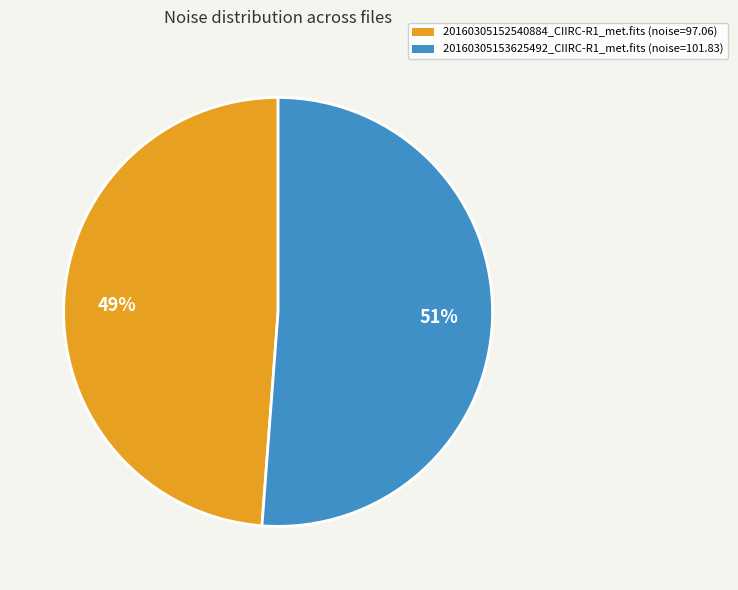

To the nearest percent, what percentage of the pie is 20160305152540884_CIIRC-R1_met.fits?

49%